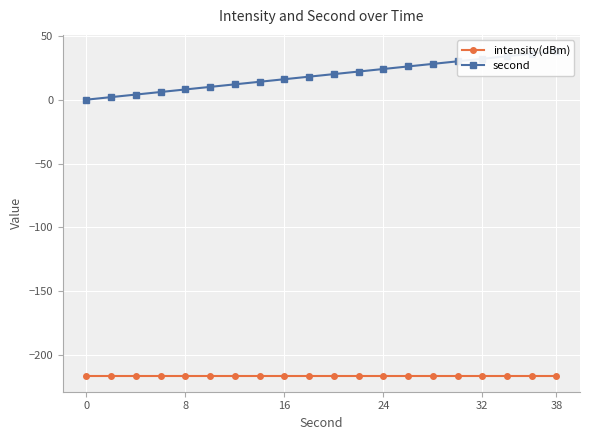

Rank the series at 24 from lowest to highest value.

intensity(dBm), second